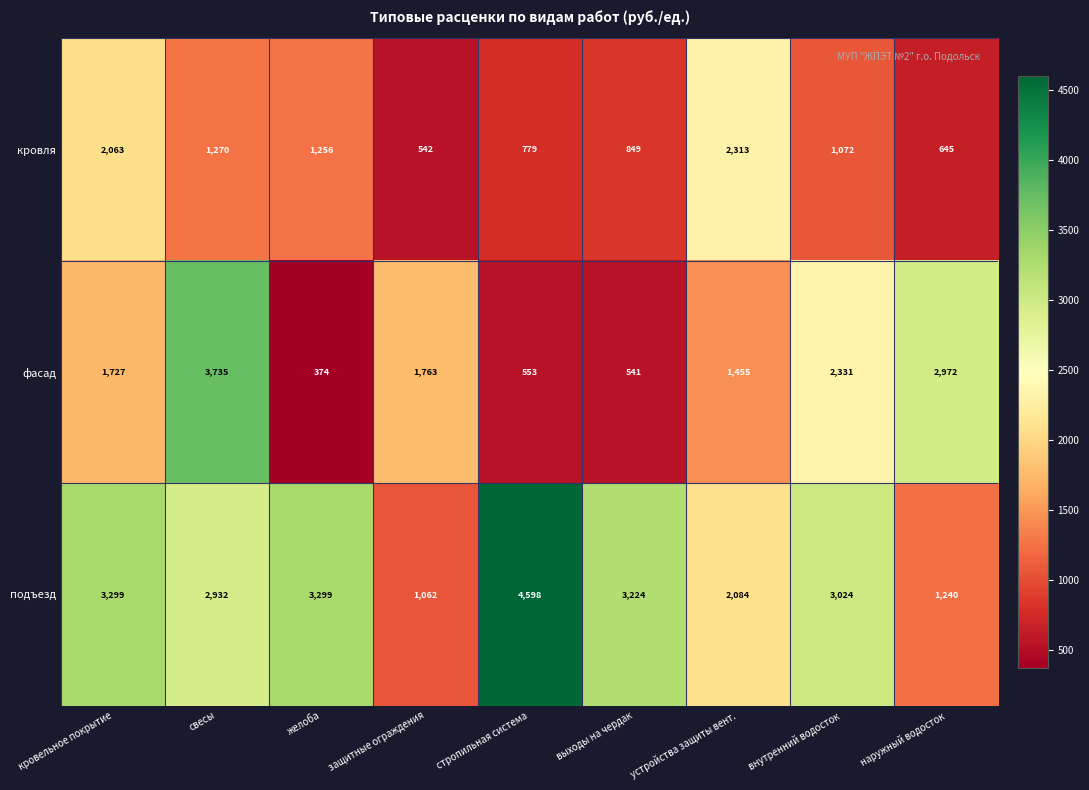

Which series has the widest spread of values?

подъезд